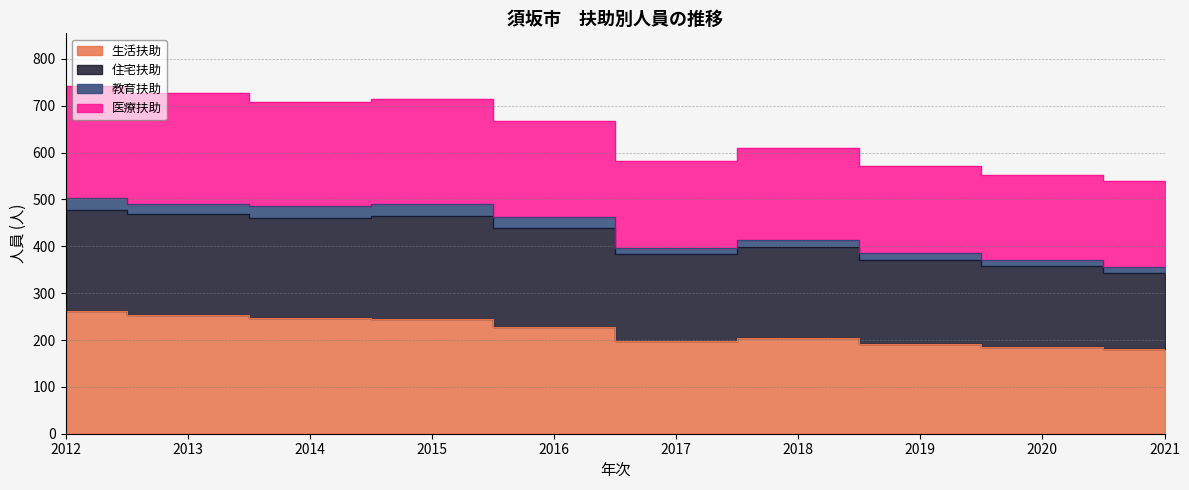

True or false: 生活扶助 and 住宅扶助 intersect in this chart.

False